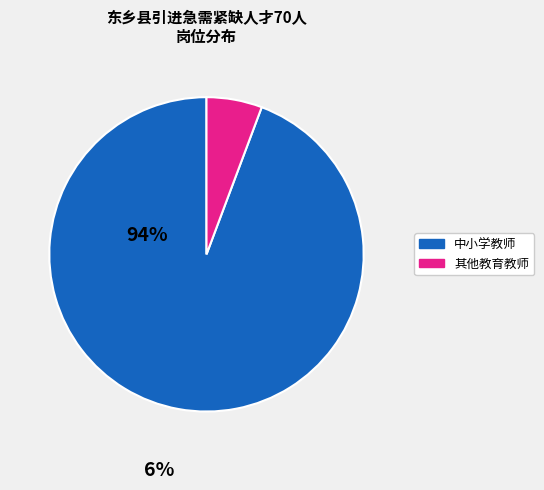

Count the number of slices in the pie.

2